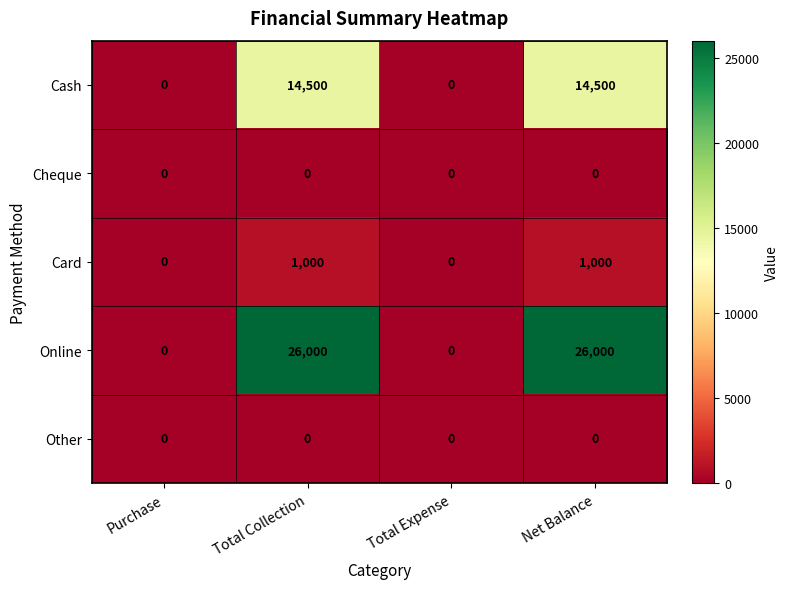

Which series has the largest total across all categories?

Online